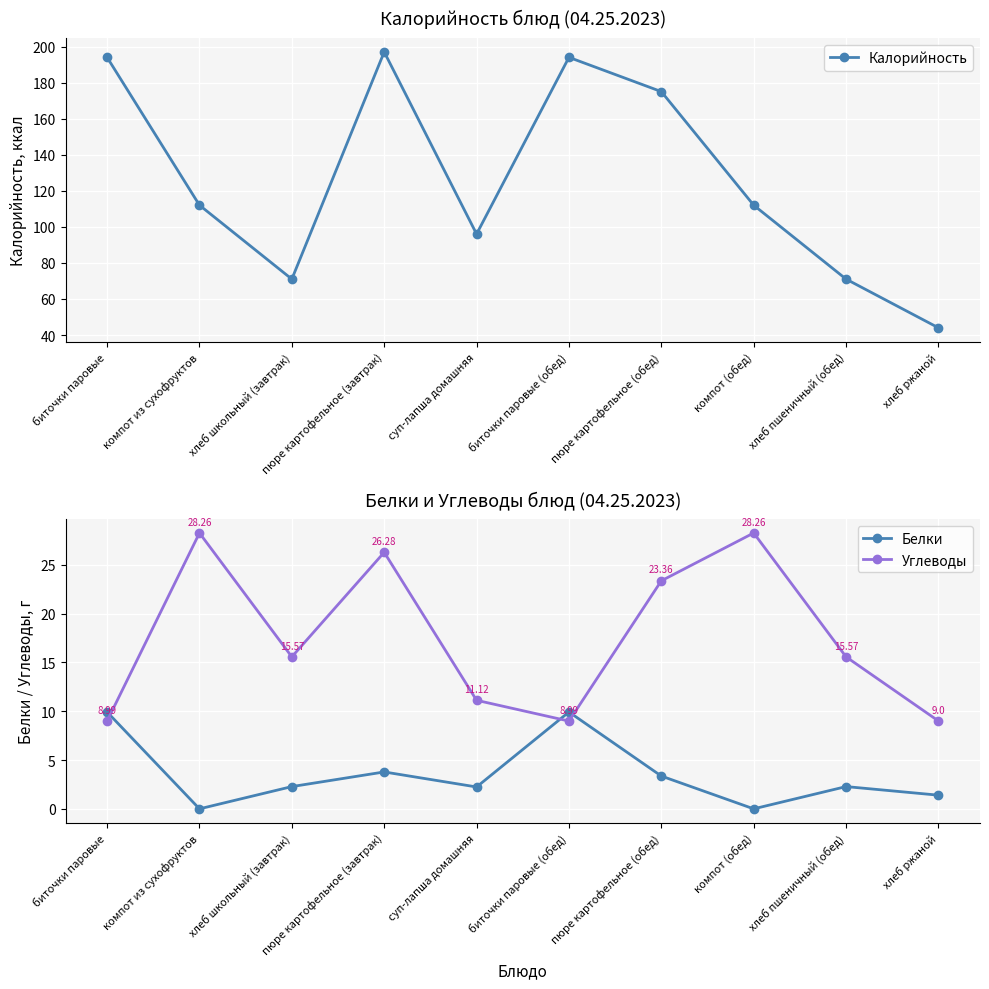

After their last crossing, which series has the higher values: Белки or Углеводы?

Углеводы